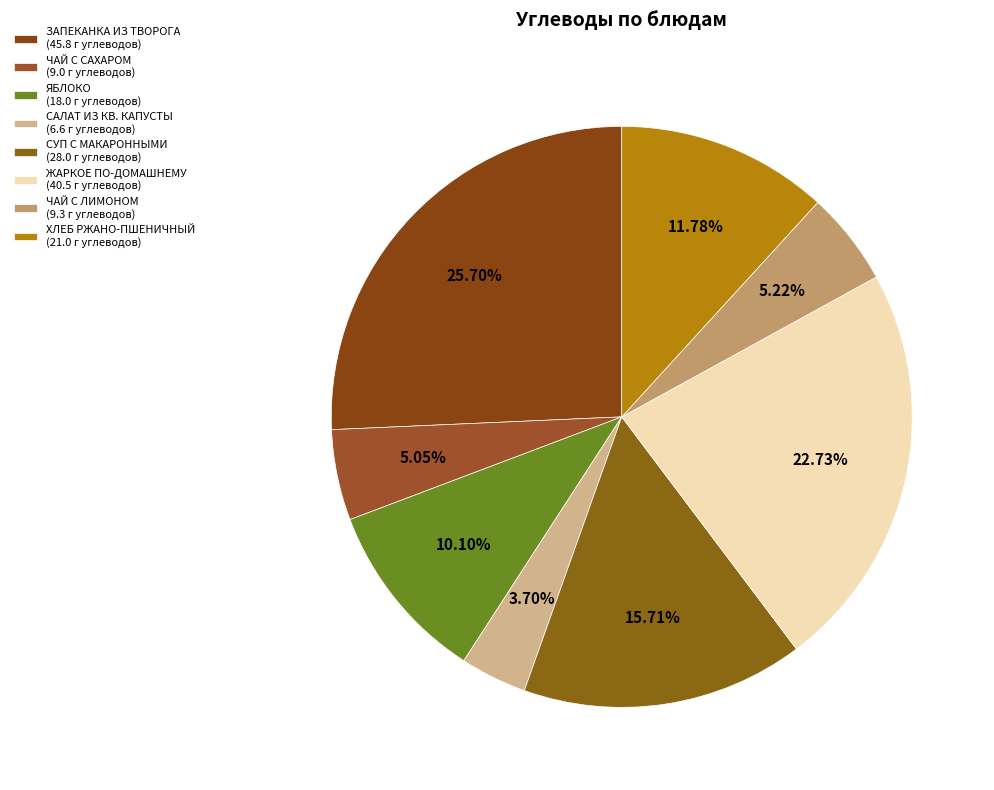

Rank the categories by value from highest to lowest.

ЗАПЕКАНКА ИЗ ТВОРОГА
(Углеводы 45.8), ЖАРКОЕ ПО-ДОМАШНЕМУ
(Углеводы 40.5), СУП С МАКАРОННЫМИ ИЗДЕЛИЯМИ
(Углеводы 28.0), ХЛЕБ РЖАНО-ПШЕНИЧНЫЙ
(Углеводы 21.0), ЯБЛОКО
(Углеводы 18.0), ЧАЙ С ЛИМОНОМ И САХАРОМ
(Углеводы 9.3), ЧАЙ С САХАРОМ
(Углеводы 9.0), САЛАТ ИЗ КВАШЕНОЙ КАПУСТЫ
(Углеводы 6.6)